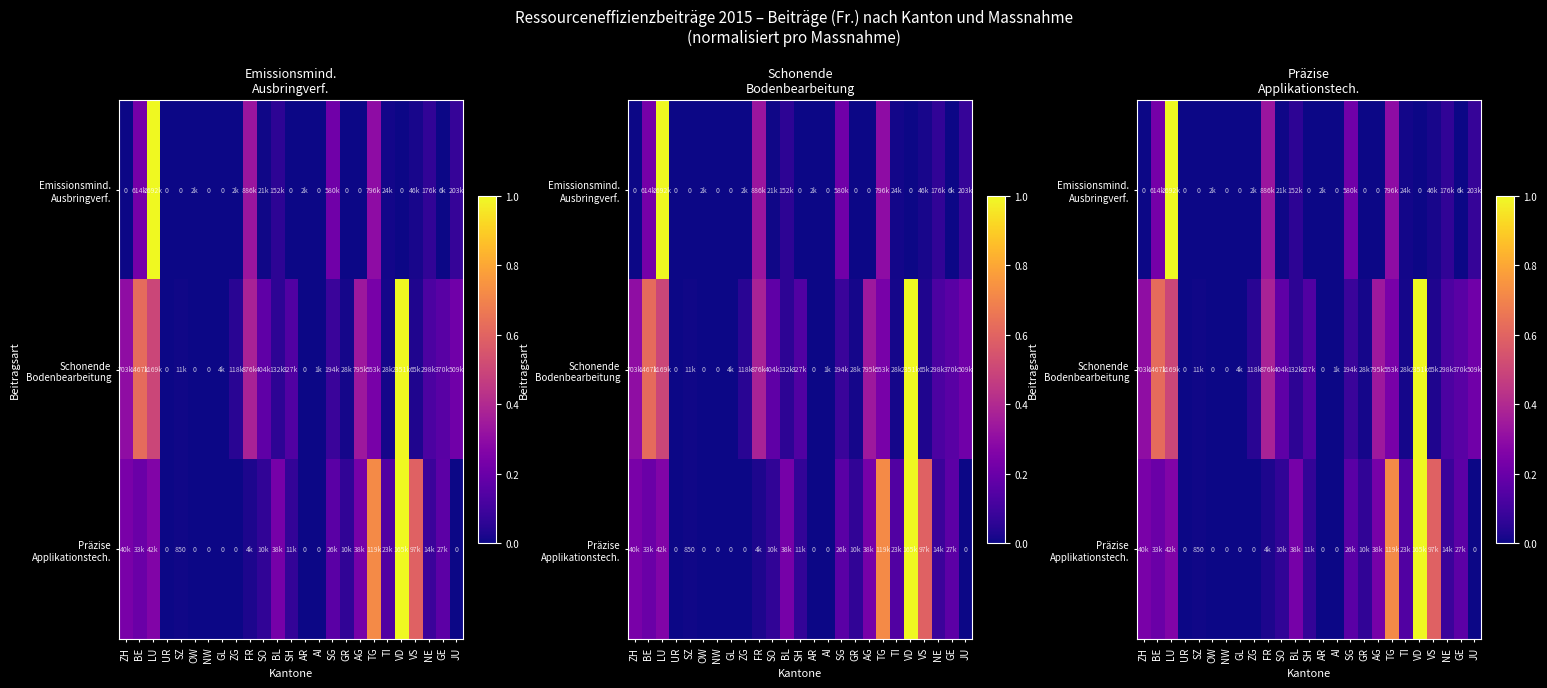

What is the difference between the highest and lowest values at SH?

0.1